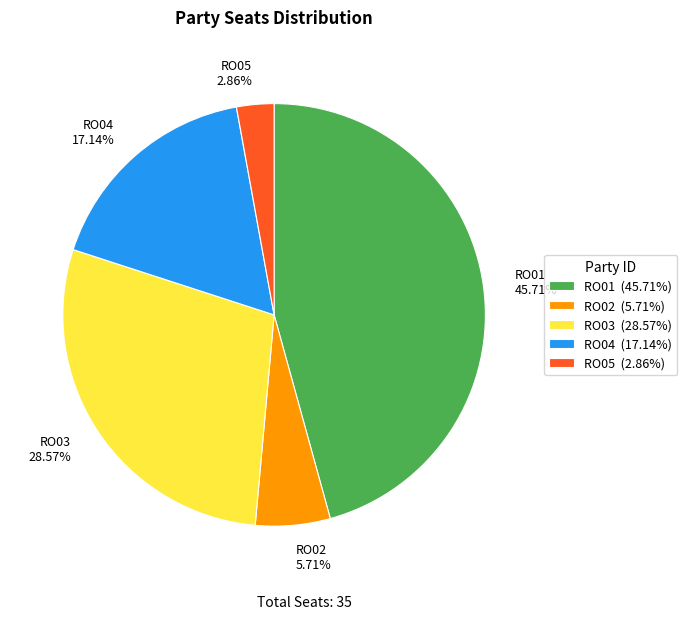

Rank the categories by value from highest to lowest.

RO01, RO03, RO04, RO02, RO05